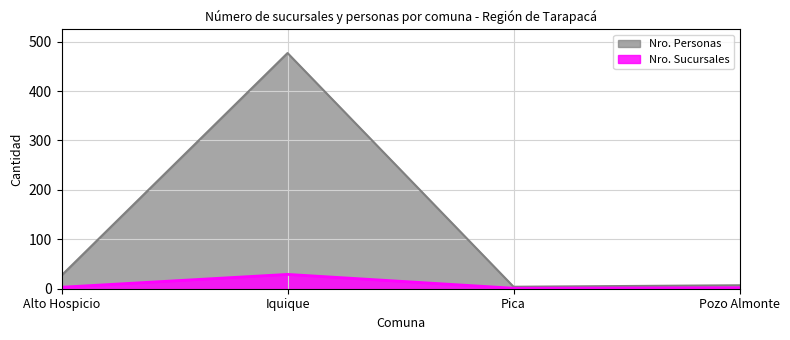

In Nro. Sucursales, how many points are lower than both neighbors (excluding endpoints)?

1